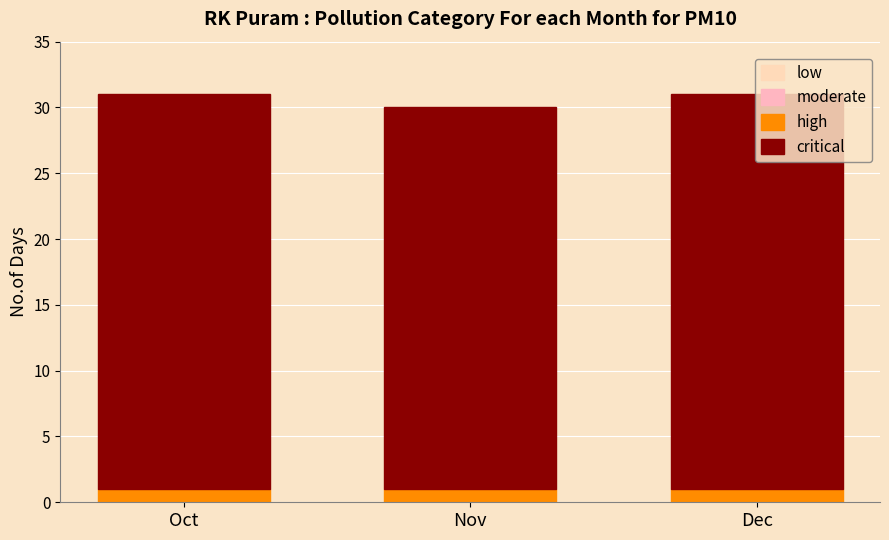

Are the bars horizontal?

No